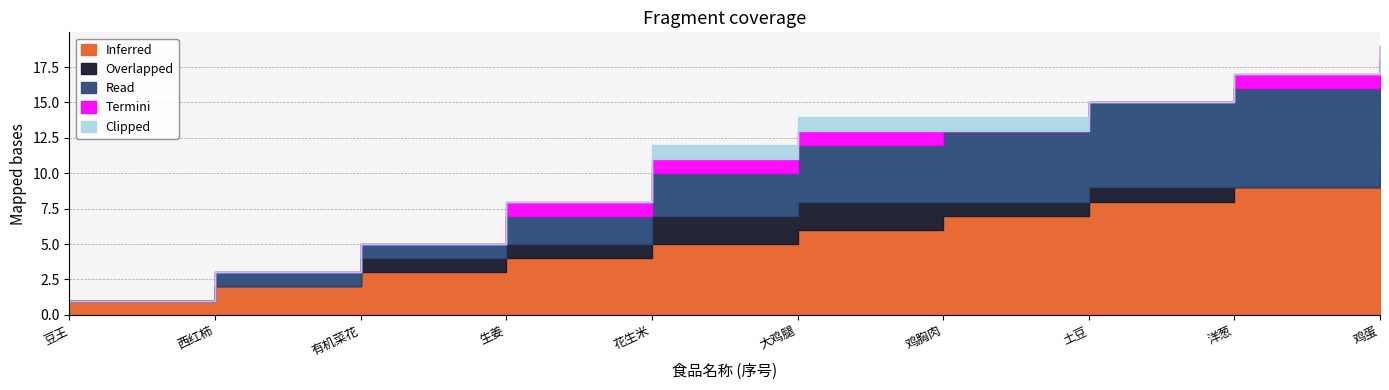

What is the difference between the second highest and second lowest values in the Clipped series?

1